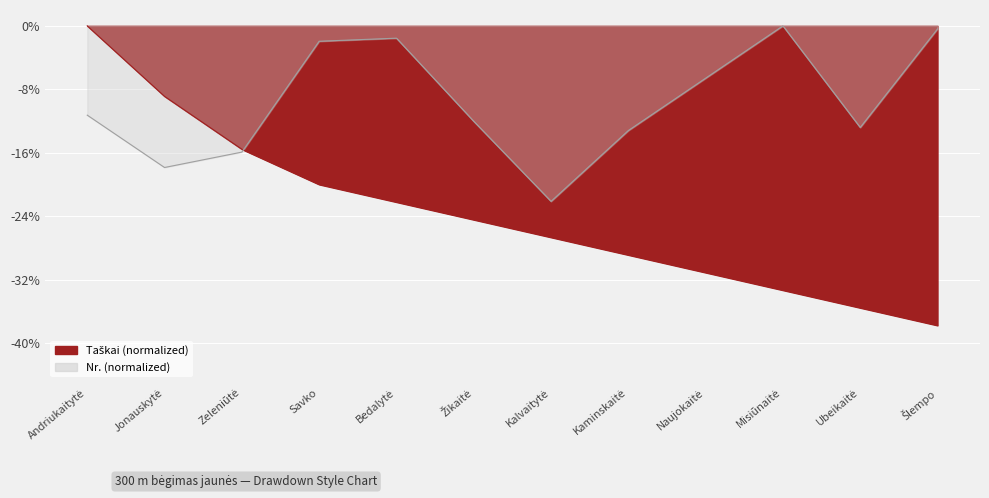

Reading right to left, transcribe all the data shown in this chart.

Taškai: Šlempo=-37.8	Ubeikaitė=-35.6	Misiūnaitė=-33.3	Naujokaitė=-31.1	Kaminskaitė=-28.9	Kalvaitytė=-26.7	Žikaitė=-24.4	Bedalytė=-22.2	Savko=-20.0	Zeleniūtė=-15.6	Jonauskytė=-8.9	Andriukaitytė=0.0
Nr.: Šlempo=-0.4	Ubeikaitė=-12.8	Misiūnaitė=0.0	Naujokaitė=-6.6	Kaminskaitė=-13.2	Kalvaitytė=-22.1	Žikaitė=-12.0	Bedalytė=-1.6	Savko=-1.9	Zeleniūtė=-15.9	Jonauskytė=-17.9	Andriukaitytė=-11.3